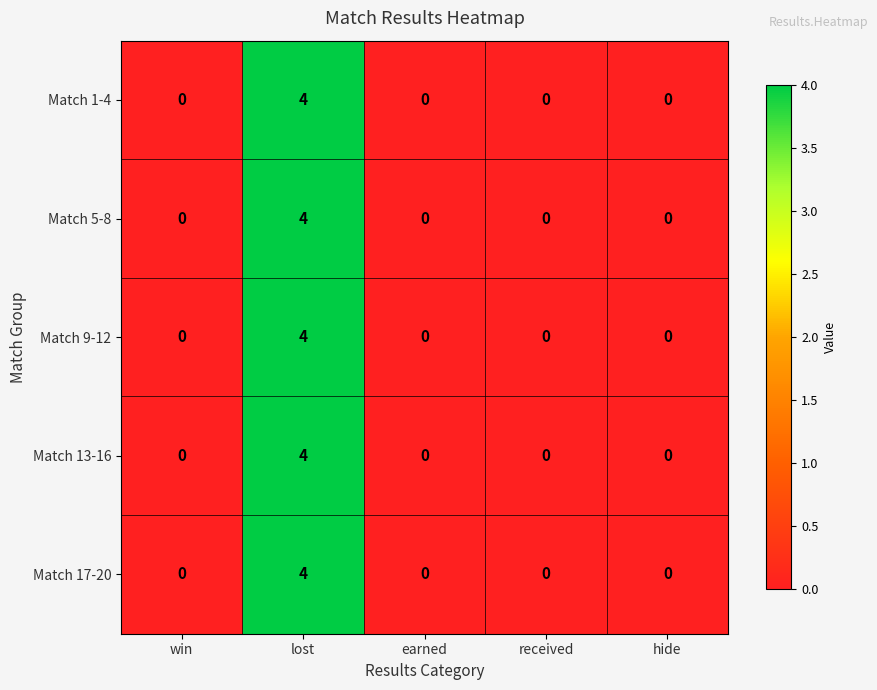

What is the highest value of the Match 5-8 series?

4